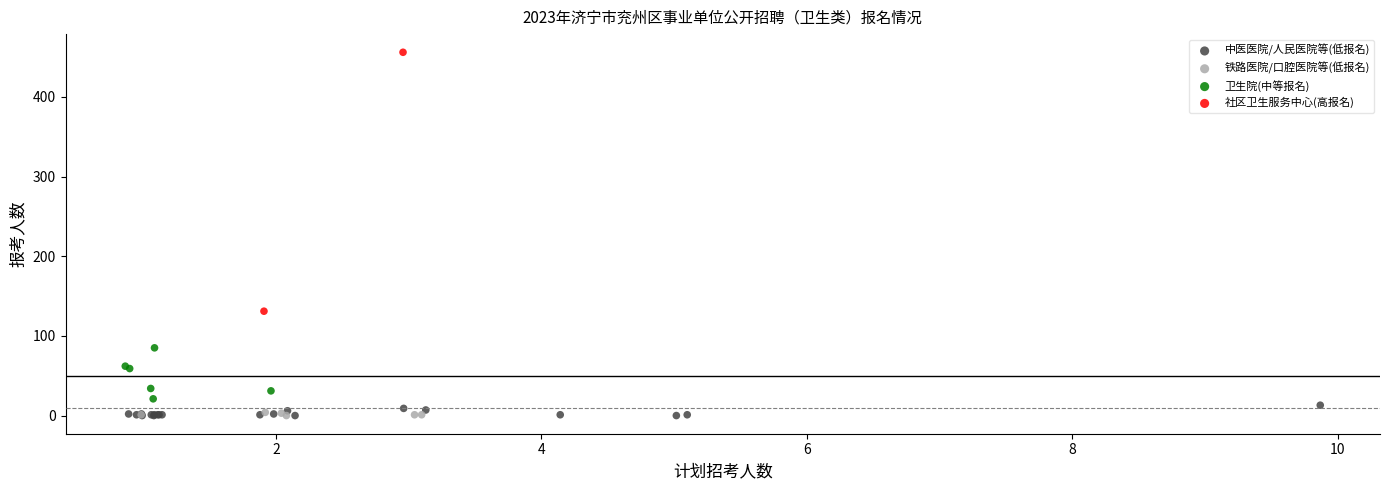

Which series reaches the maximum Y coordinate?

社区卫生服务中心(高报名)